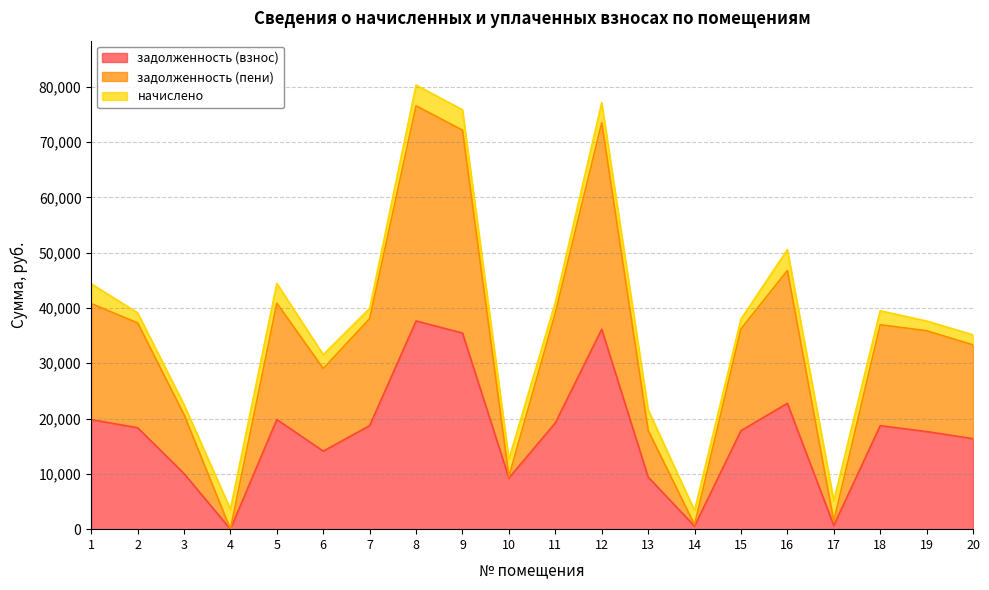

What is the average value of the задолженность (пени) series?

34345.4